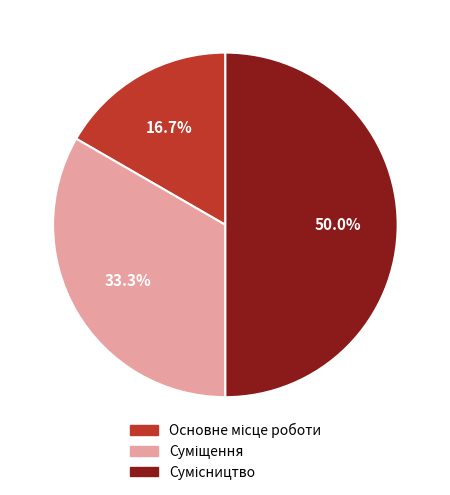

To the nearest percent, what percentage of the pie is Основне місце роботи?

17%